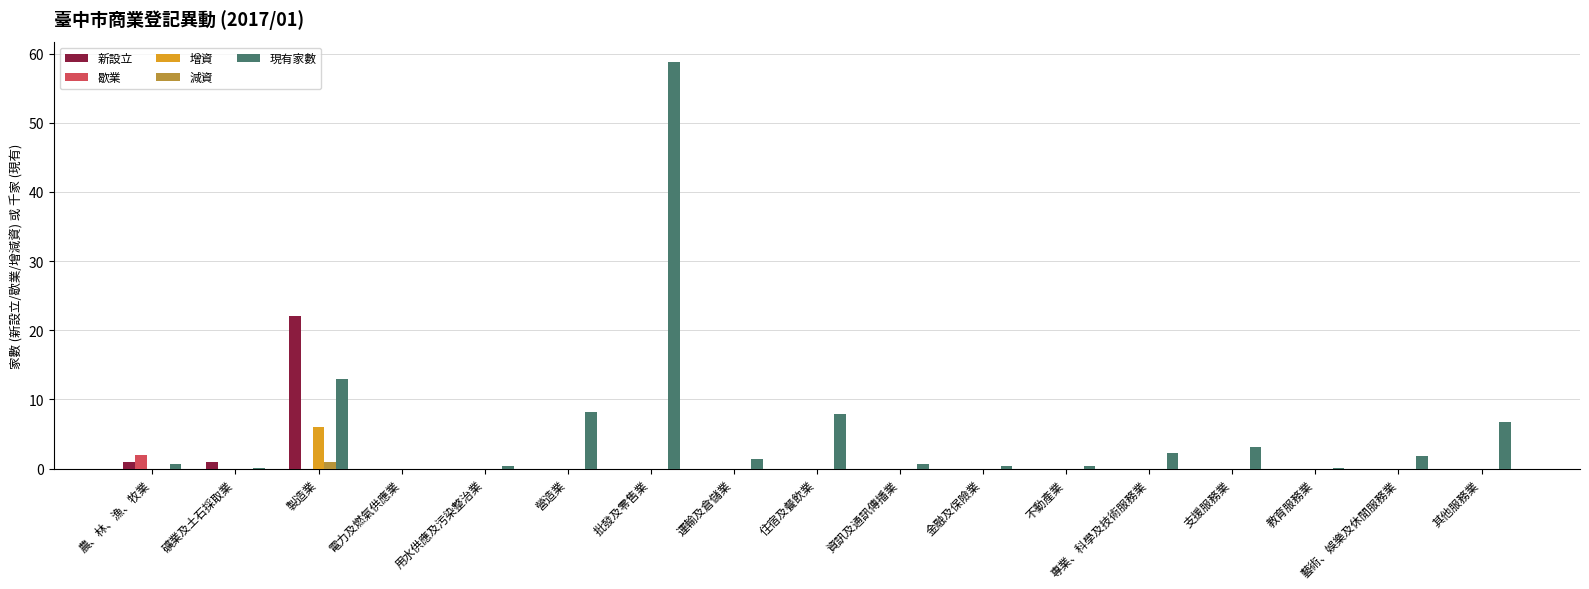

Which label corresponds to the largest value in the chart?

批發及零售業